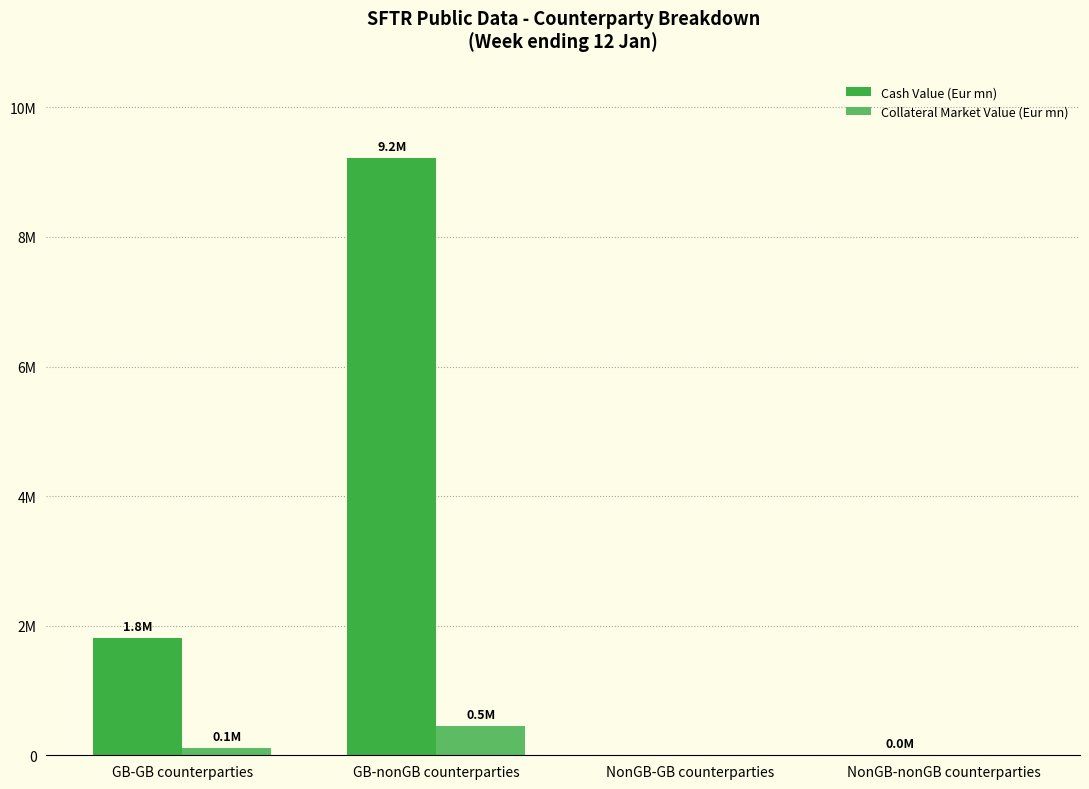

Is it true that Collateral Market Value (Eur mn) equals 111008.5 at GB-GB counterparties?

True